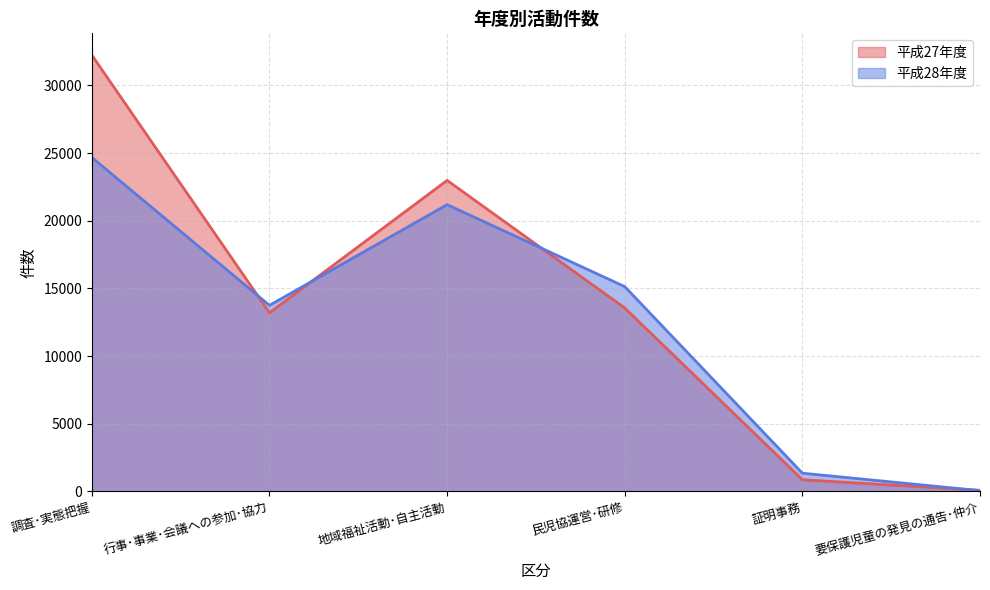

List the labels in order of 平成28年度 value, largest first.

調査･実態把握, 地域福祉活動･自主活動, 民児協運営･研修, 行事･事業･会議への参加･協力, 証明事務, 要保護児童の発見の通告･仲介